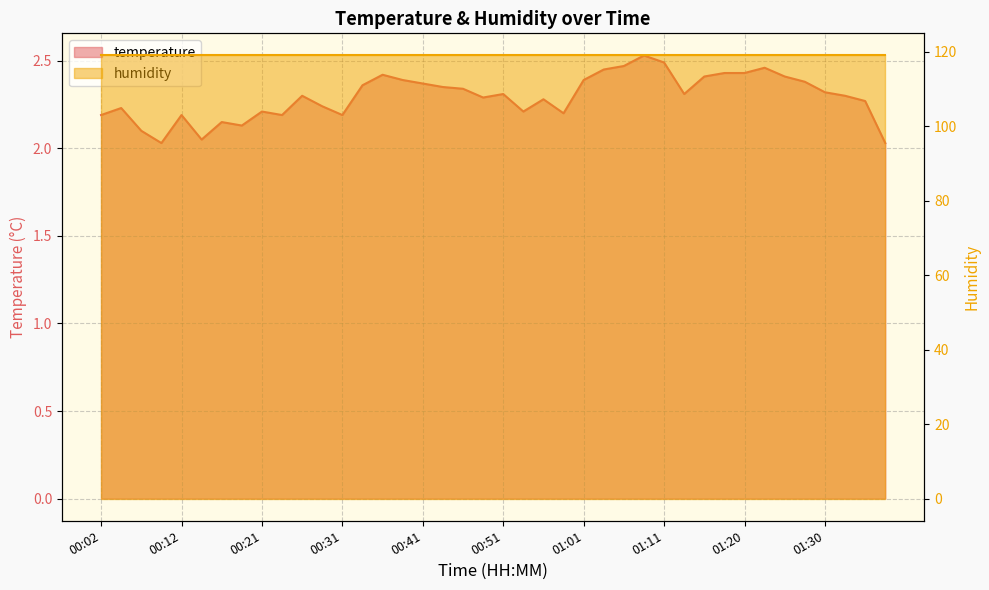

What is the label of the 7th point from the left?

00:17